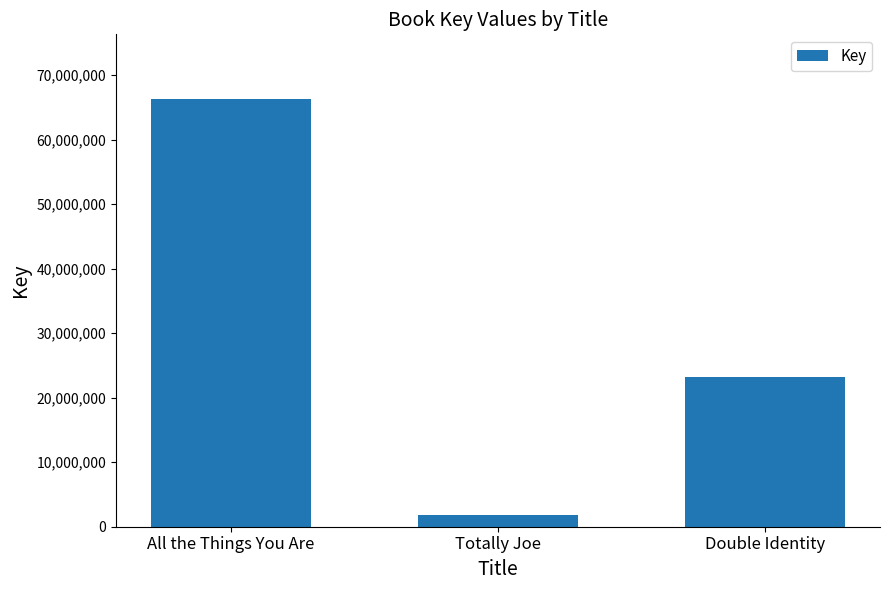

Which label corresponds to the smallest value in the chart?

Totally Joe